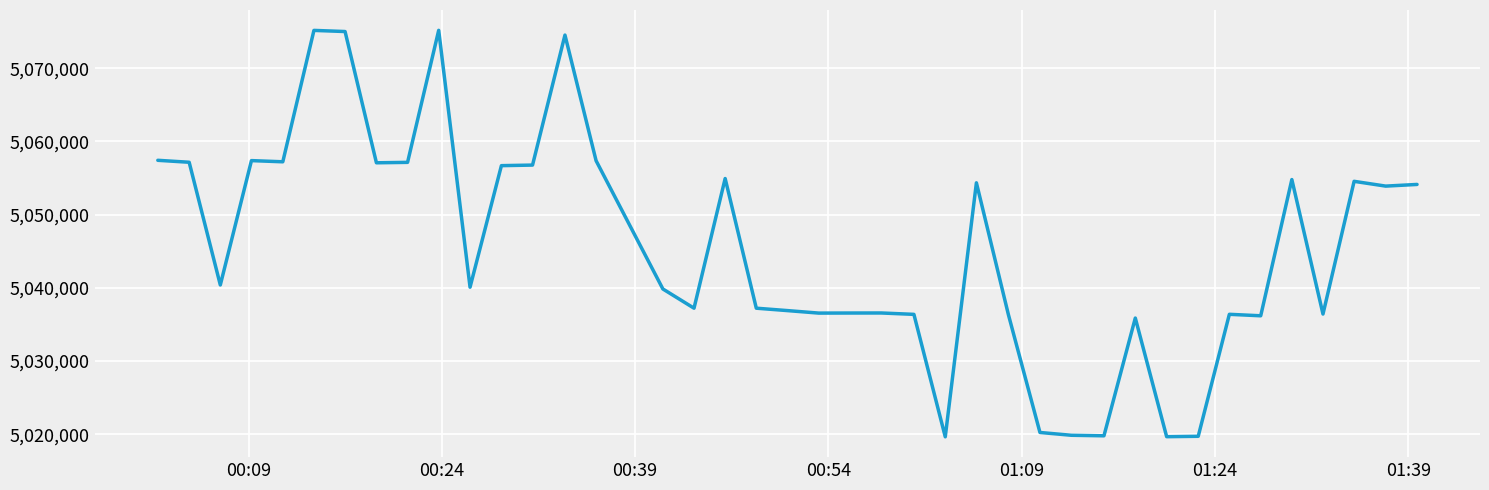

What is the minimum value shown in the chart?

5019639